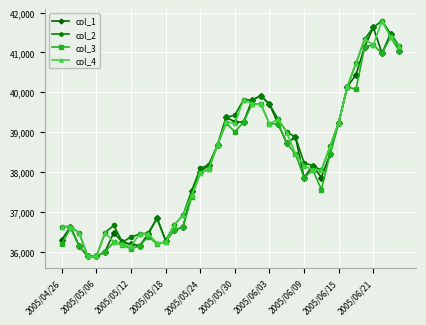

What is the greatest value displayed?

41790